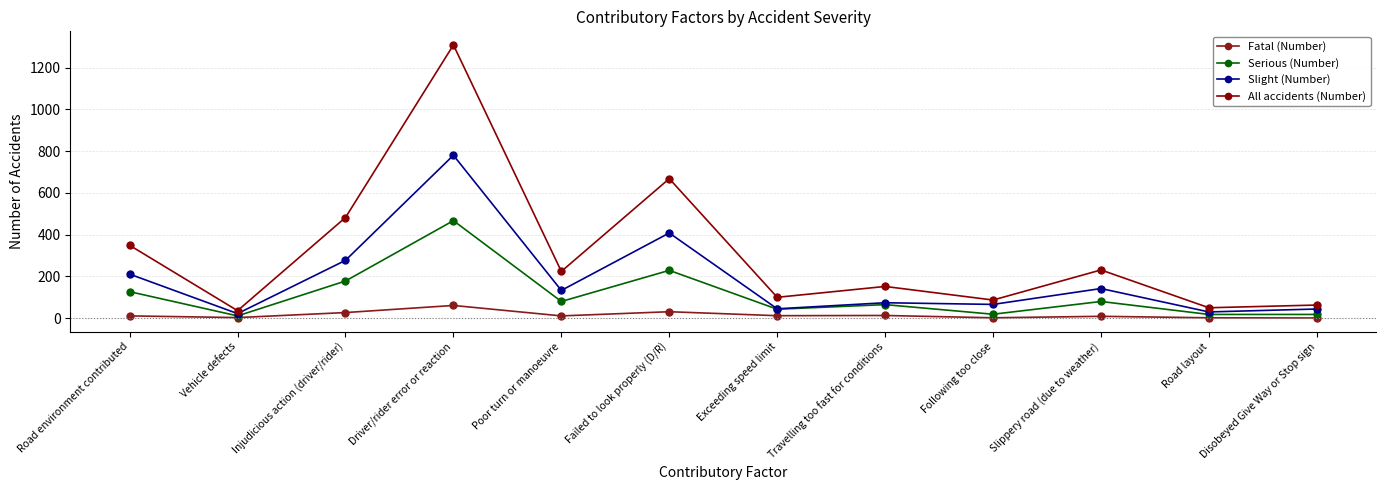

Which series has the largest total across all categories?

All accidents (Number)